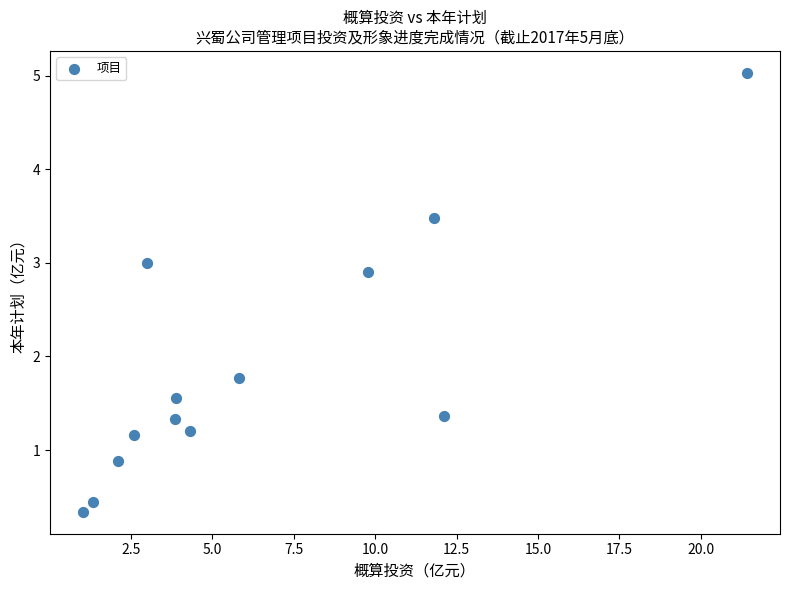

What Y value in the scatter plot is closest to 2?

1.8